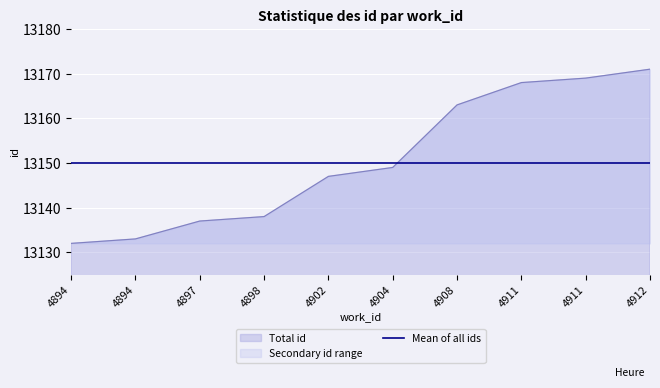

What is the ratio of the value at 4894 to the value at 4908?

1.0